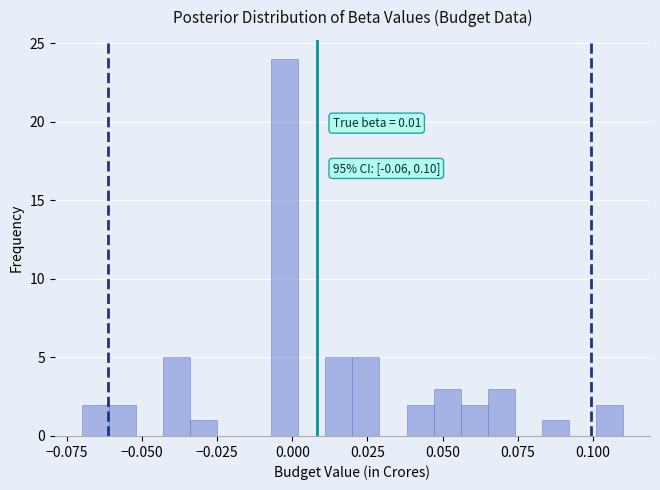

Read against the x-axis, roughly where is the centre of the tallest bar?

0.000